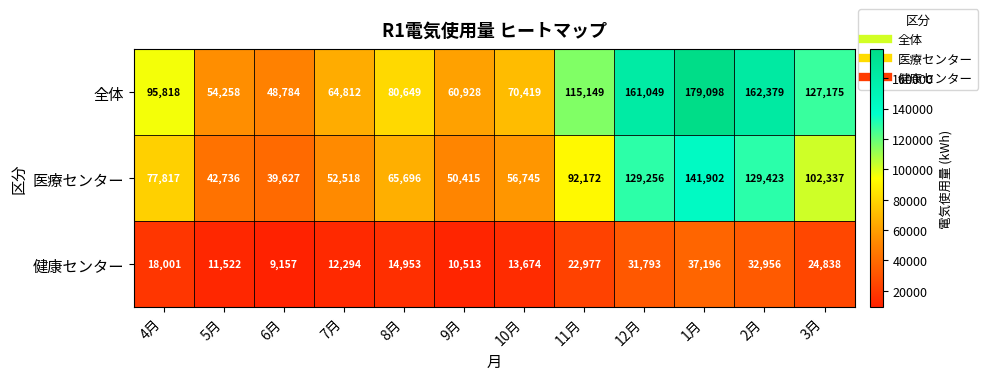

True or false: 健康センター has a value of 20385 at 5月.

False